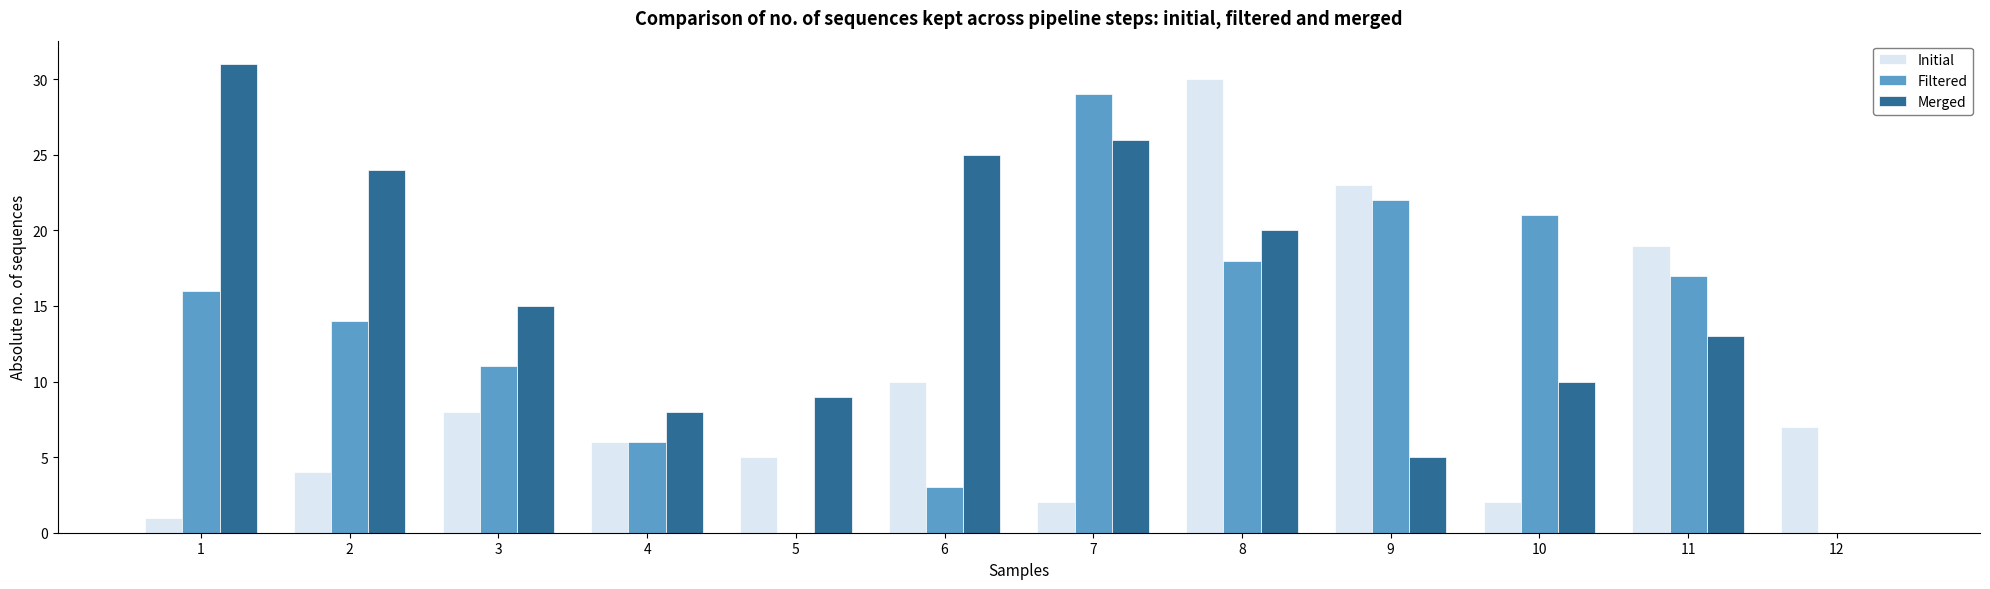

What is the maximum value shown in the chart?

31